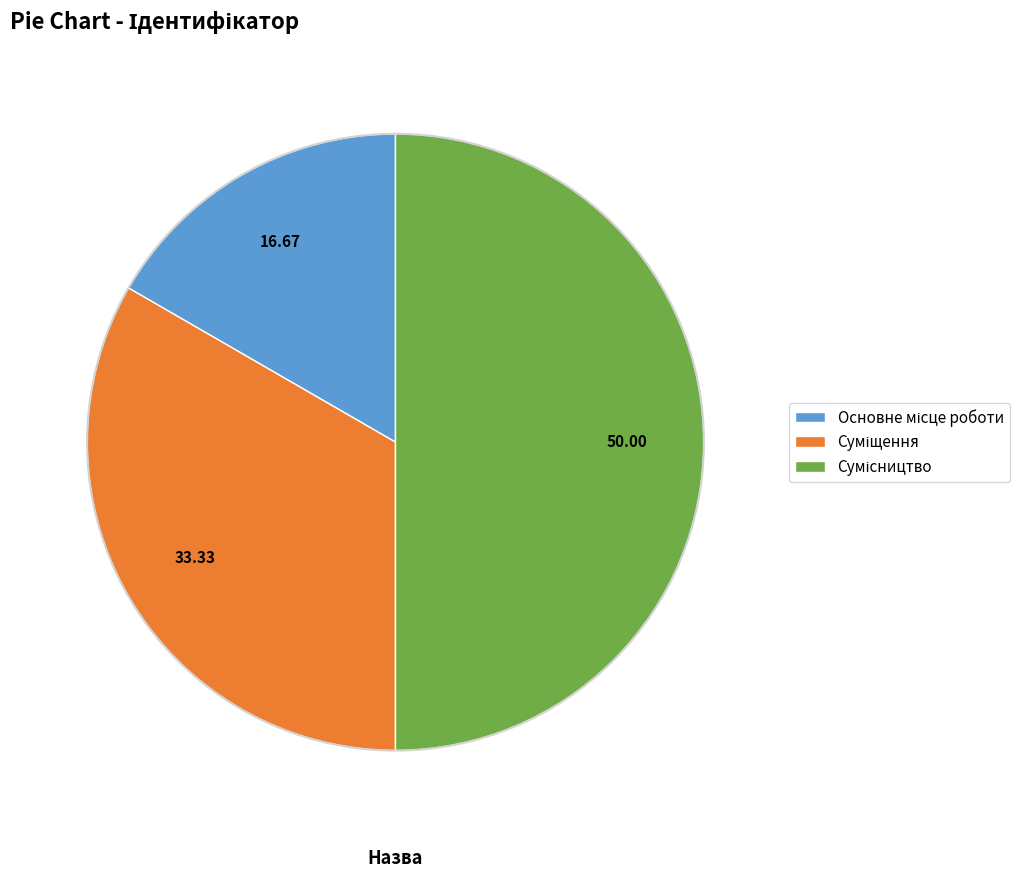

How many slices are in this pie chart?

3